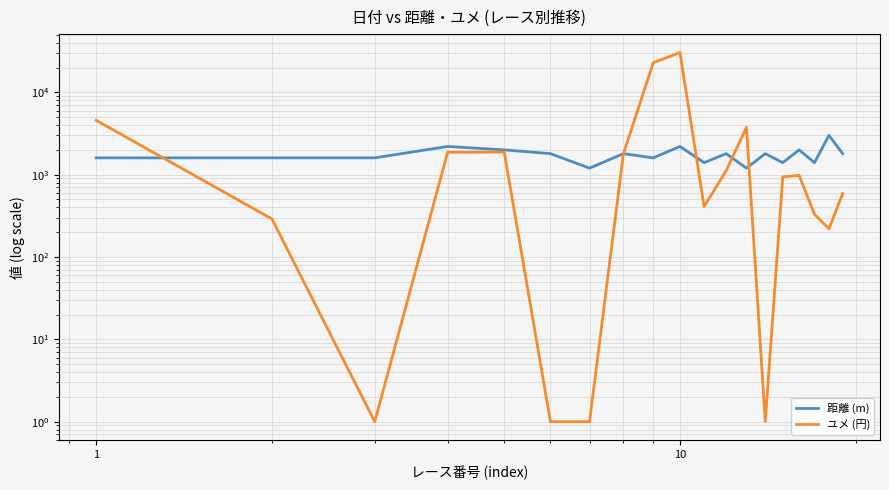

What is the value of the ユメ (円) point at the 5th from the left?

1880